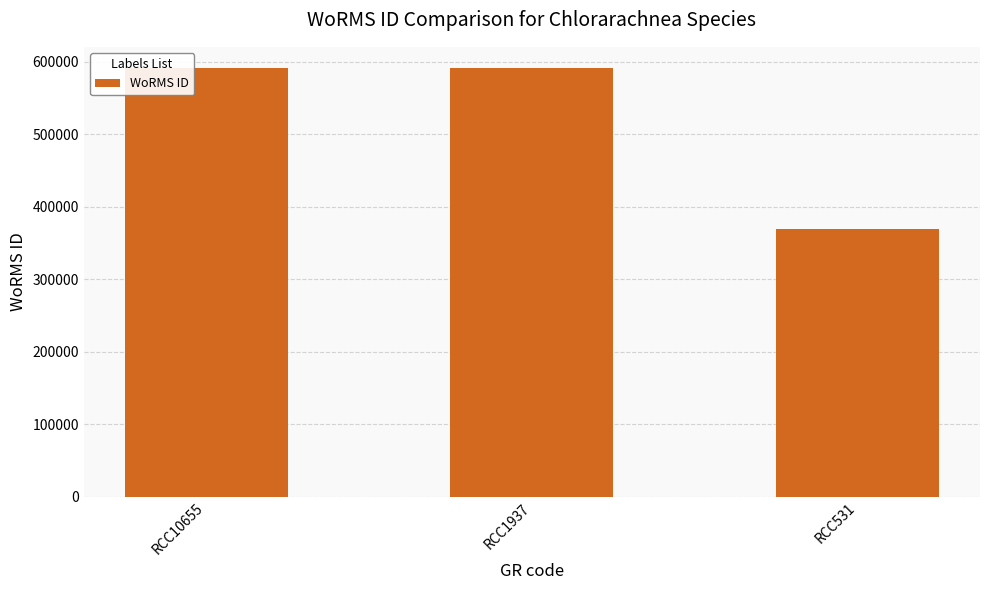

What is the value of the 1st bar from the left?

590823